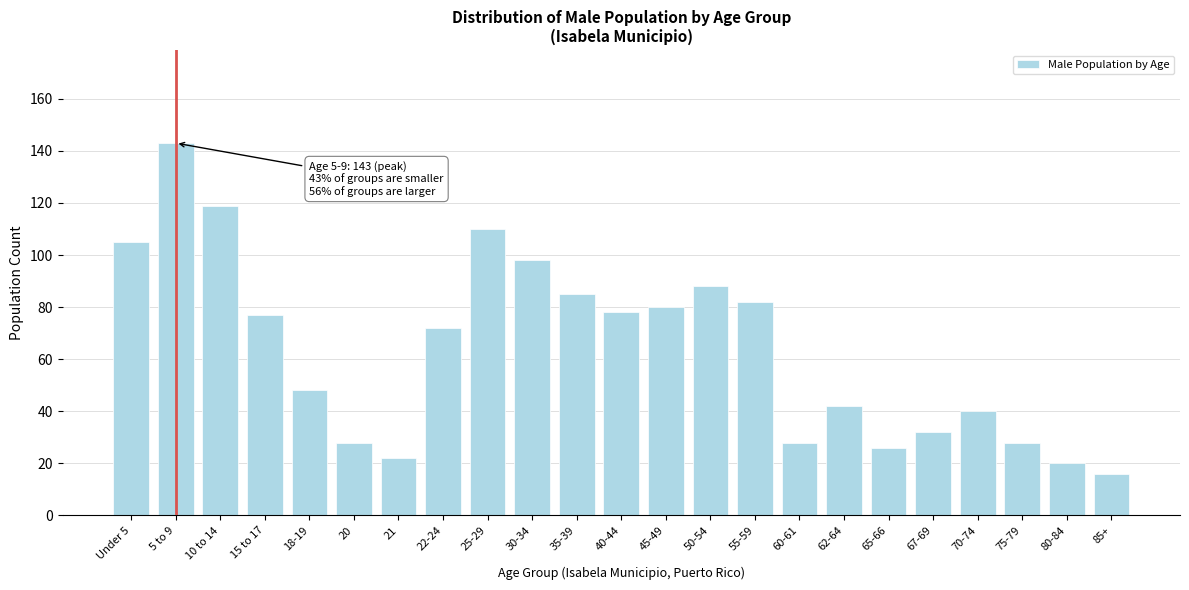

Reading right to left, extract all data points from this chart.

85+=16	80-84=20	75-79=28	70-74=40	67-69=32	65-66=26	62-64=42	60-61=28	55-59=82	50-54=88	45-49=80	40-44=78	35-39=85	30-34=98	25-29=110	22-24=72	21=22	20=28	18-19=48	15 to 17=77	10 to 14=119	5 to 9=143	Under 5=105